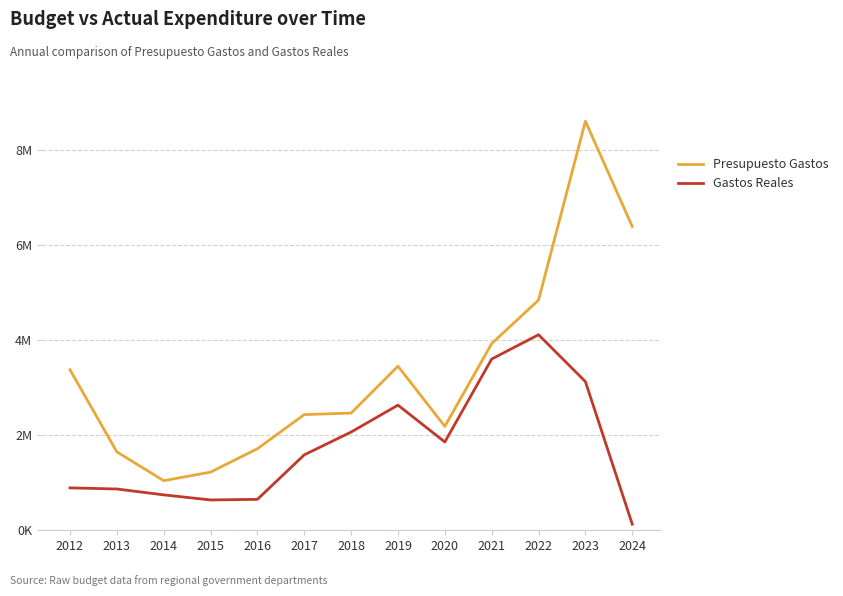

What are all the series names shown in the legend?

Presupuesto Gastos, Gastos Reales